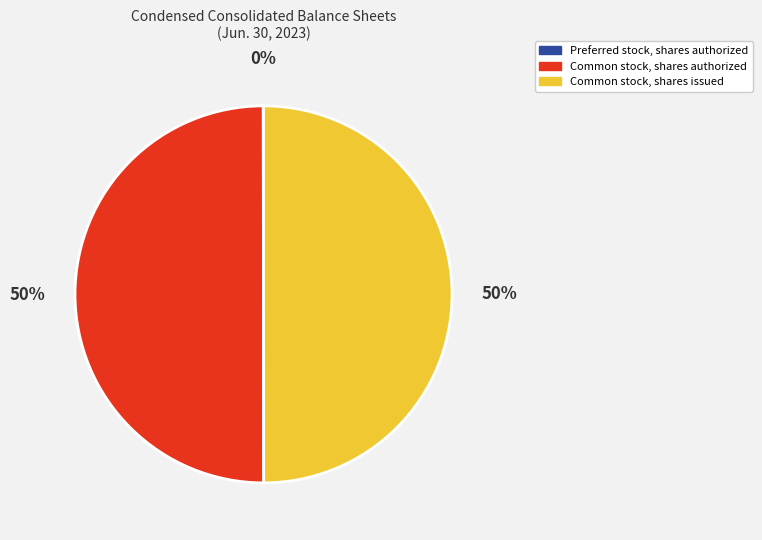

To the nearest percent, what is the average slice percentage?

33%